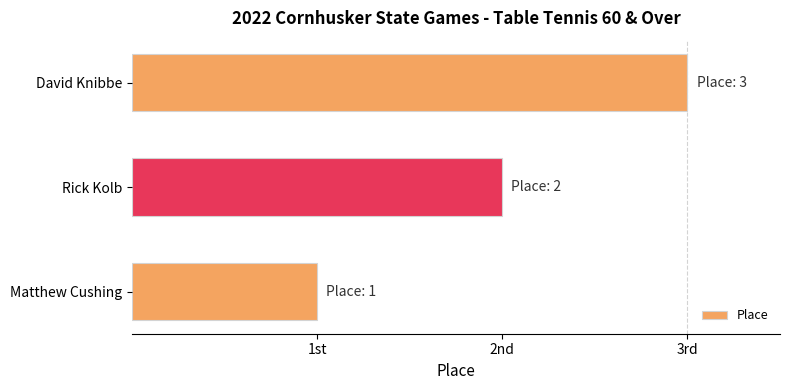

List the labels in order of value, largest first.

David Knibbe, Rick Kolb, Matthew Cushing